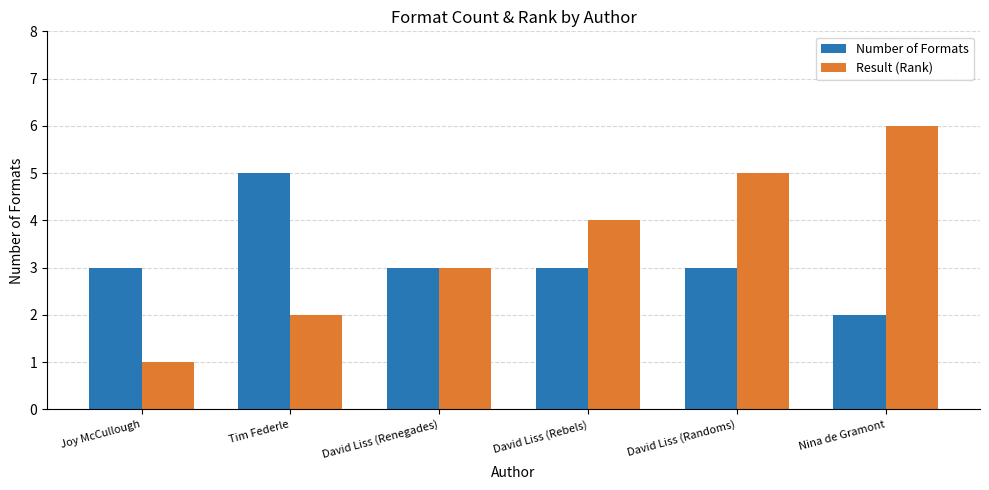

Which series has the largest total across all categories?

Result (Rank)